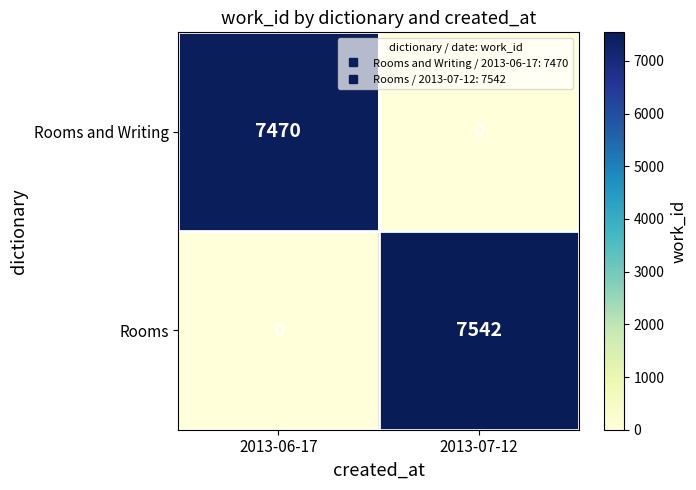

Which series has the widest spread of values?

Rooms